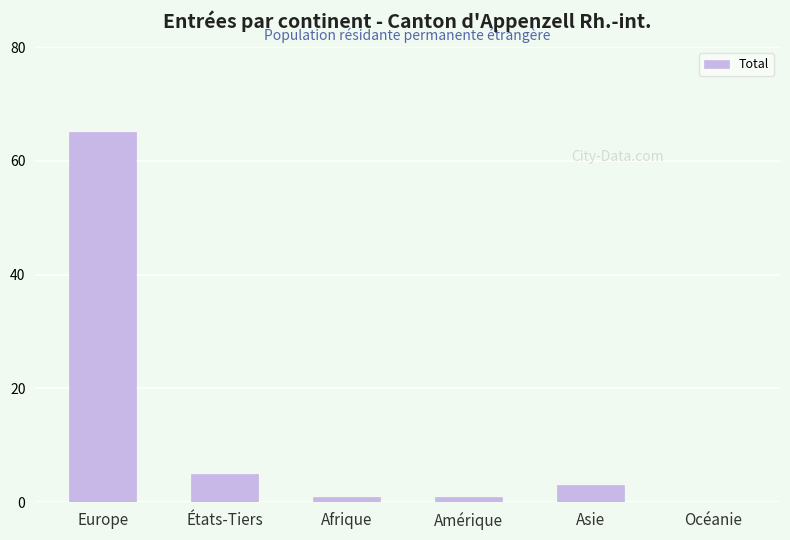

The chart shows a value of 5 at États-Tiers. True or false?

True